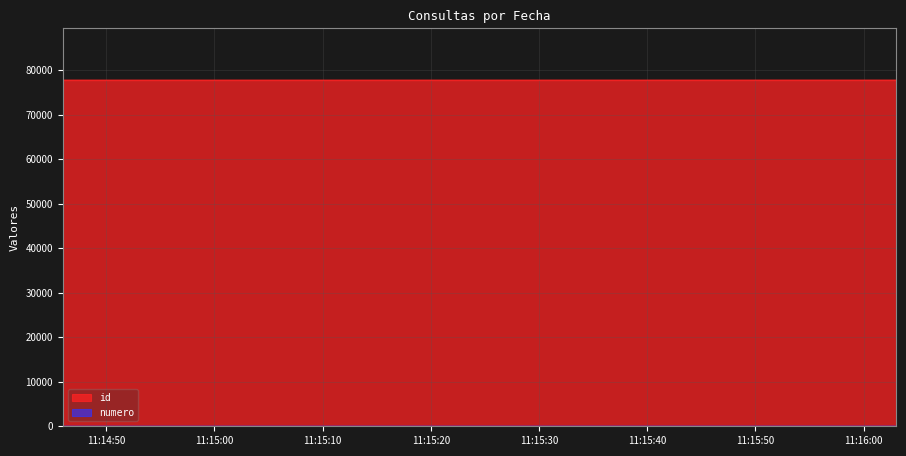

What is the greatest value displayed?

77761